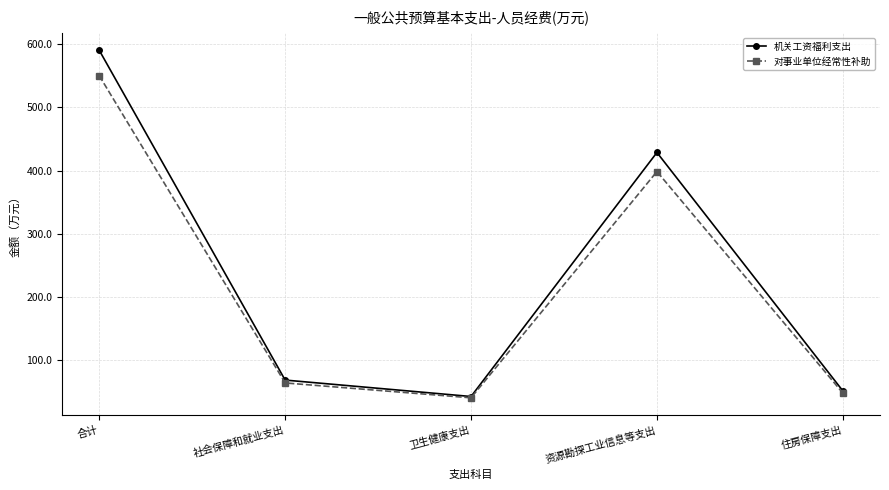

Reading left to right, what are all the values shown in this chart?

机关工资福利支出: 590.5	68.3	42.3	428.7	51.2
对事业单位经常性补助: 550.3	63.8	40.2	398.5	47.8